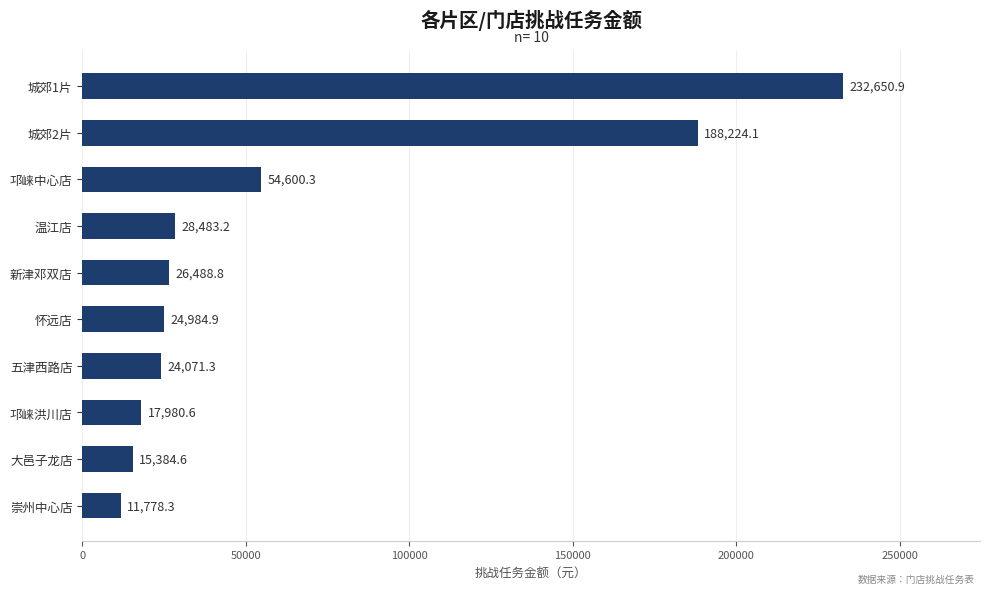

The value at 怀远店 is 24984.9. True or false?

True